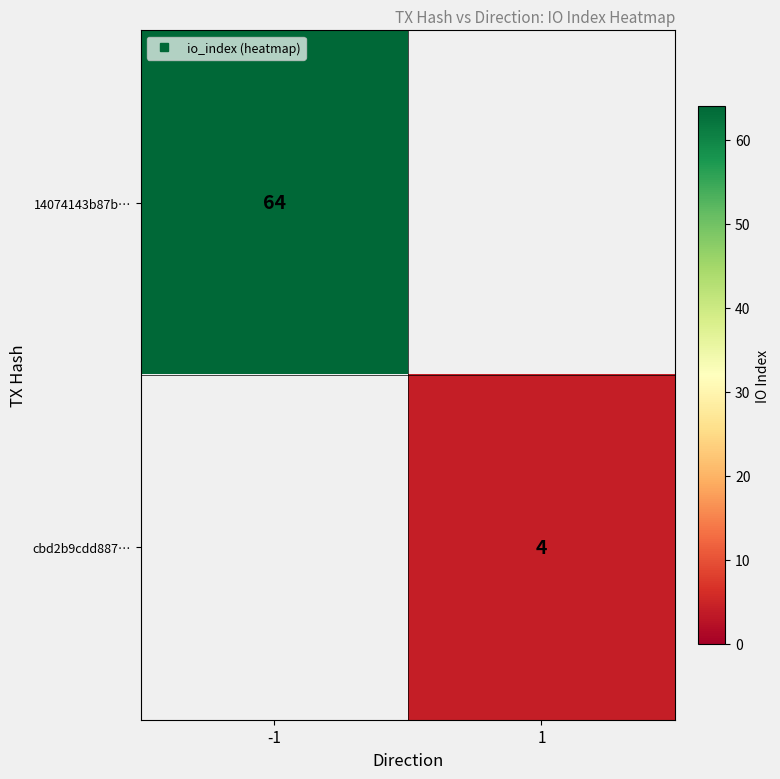

At how many categories does at least one series exceed 32?

1